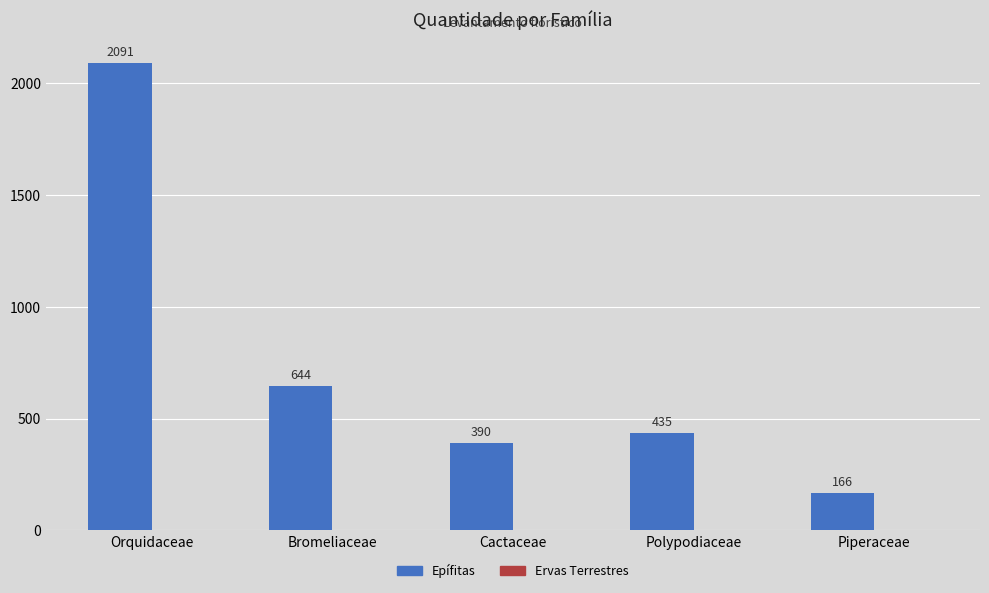

What is the sum of the values at Polypodiaceae and Cactaceae?

825